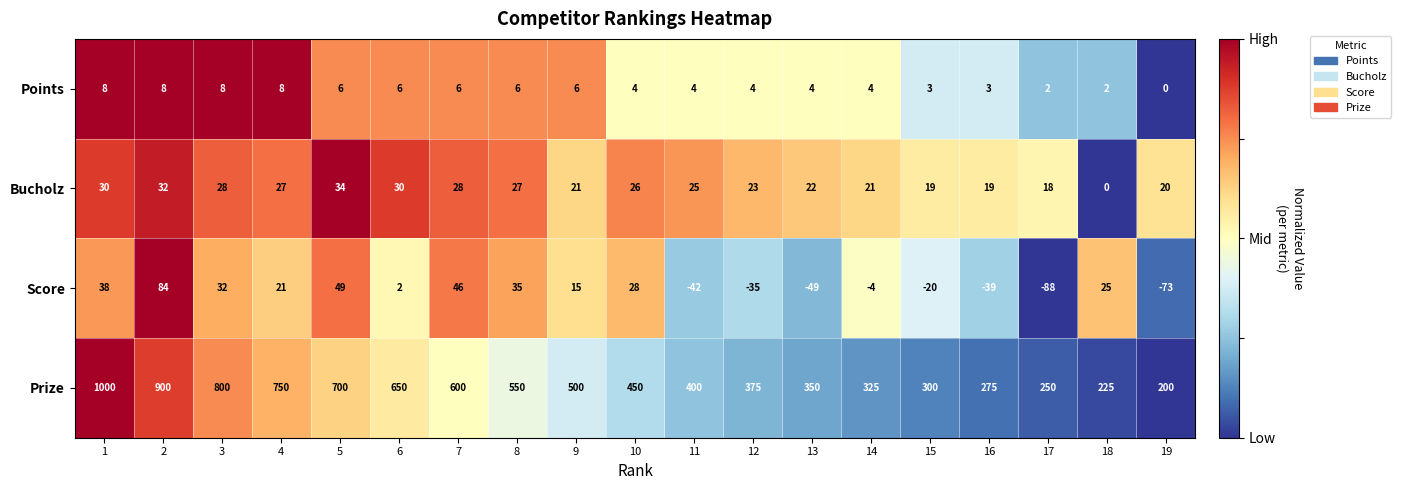

How many values in the Bucholz series are below 25?

9